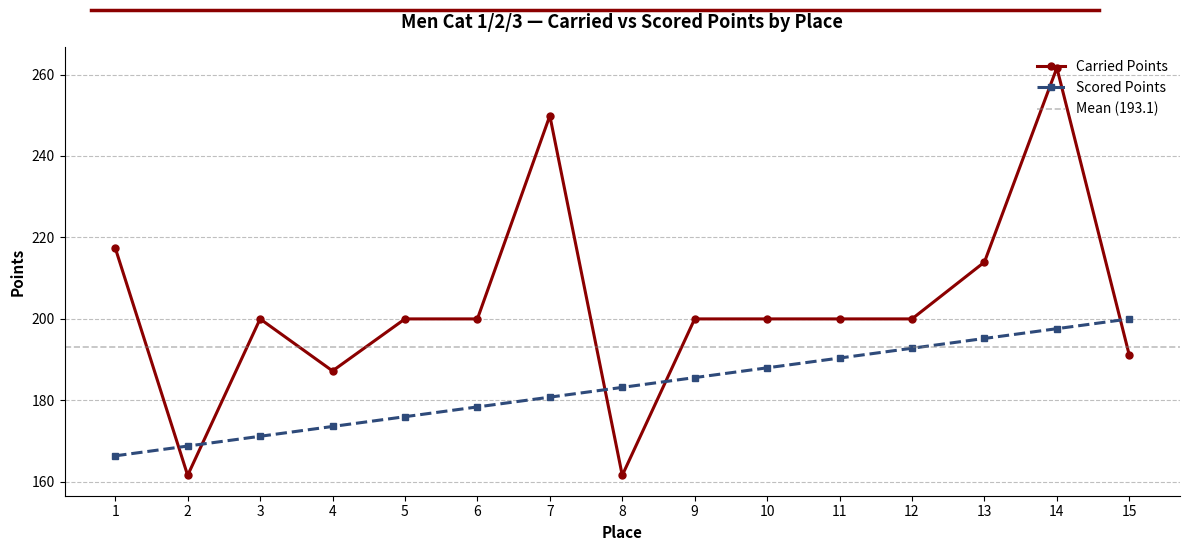

Which series has the widest spread of values?

Carried Points